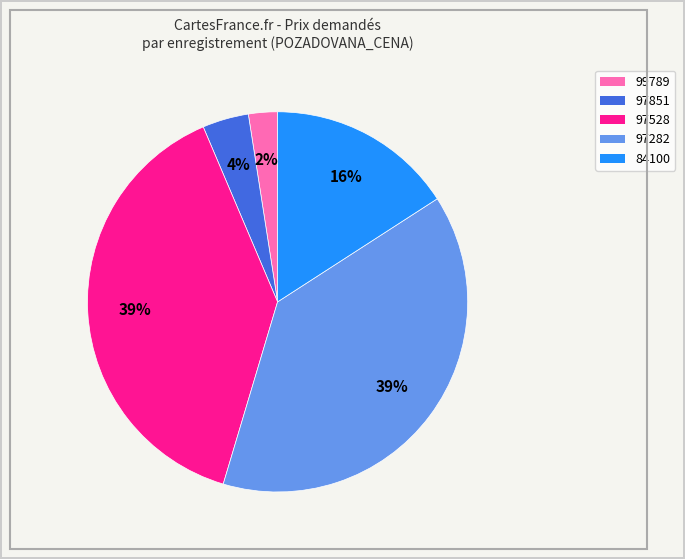

What percentage is the 97851 slice, to the nearest percent?

4%